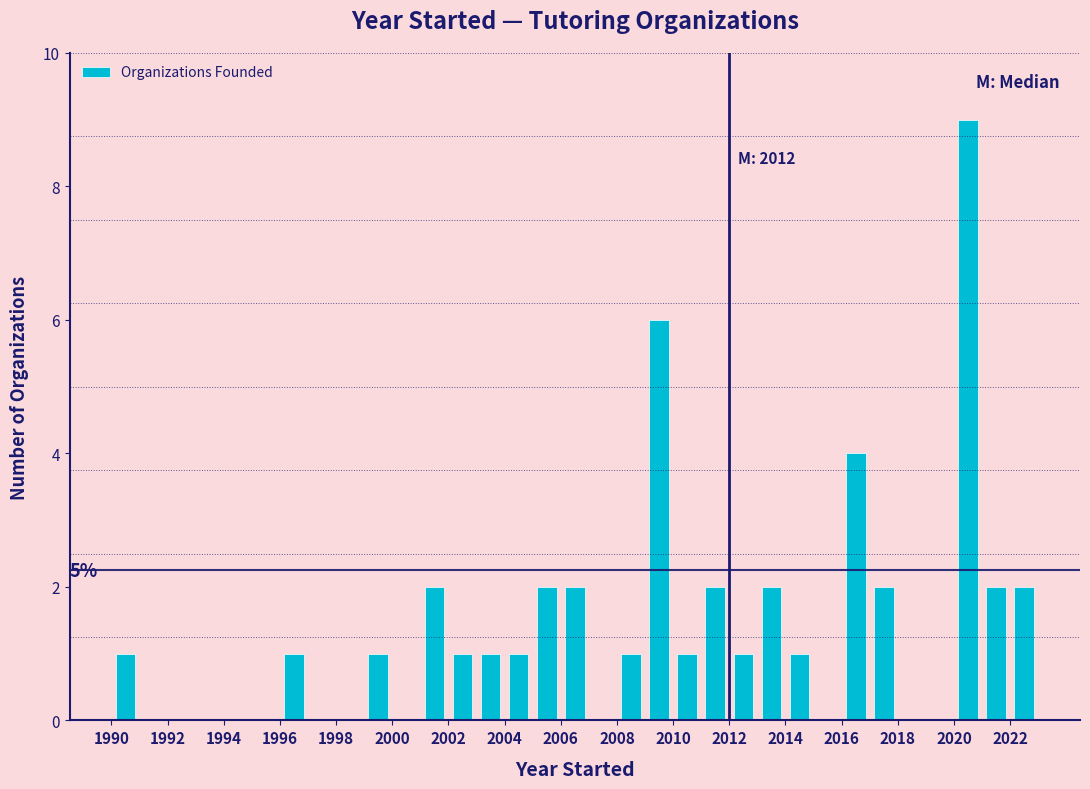

Over which range of the x-axis is the bar tallest?

2020 to 2021